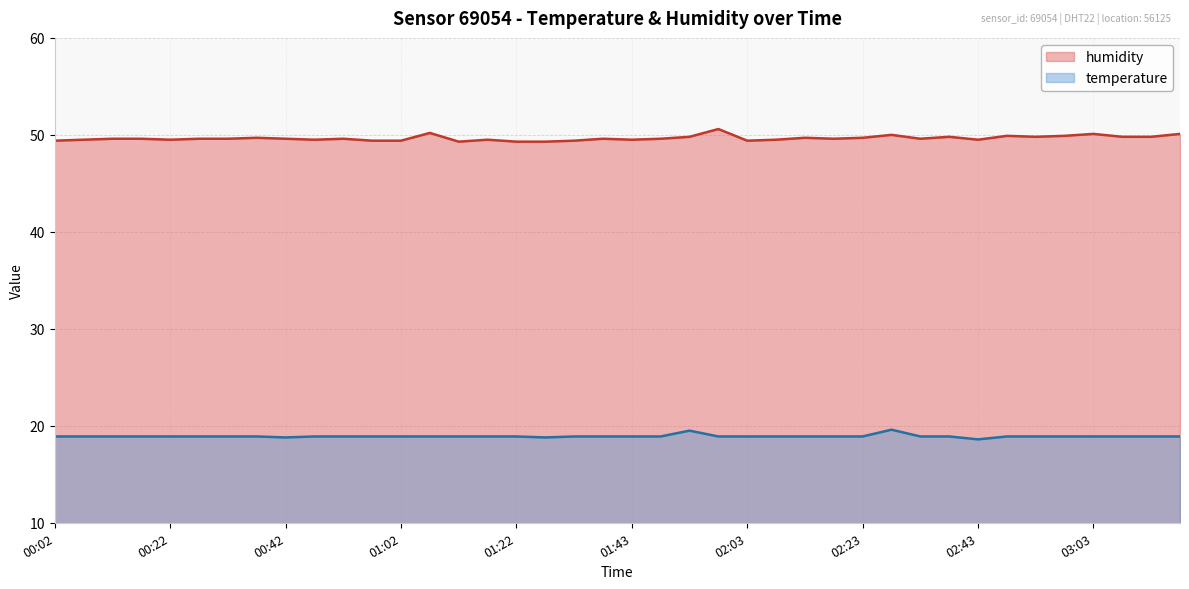

The humidity series shows 49.8 at 01:53. True or false?

True